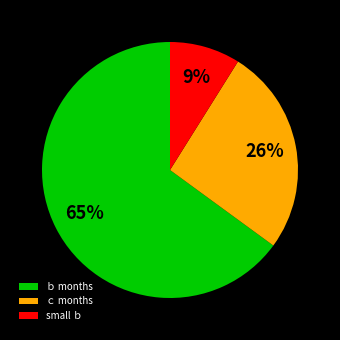

To the nearest percent, what is the difference between the largest and smallest slice percentages?

56%